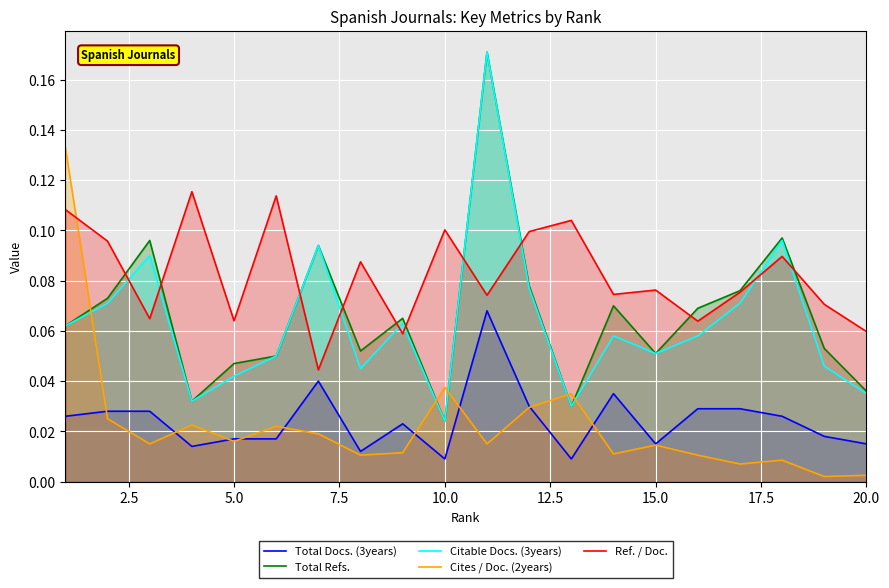

Which series has the largest total across all categories?

Ref. / Doc.